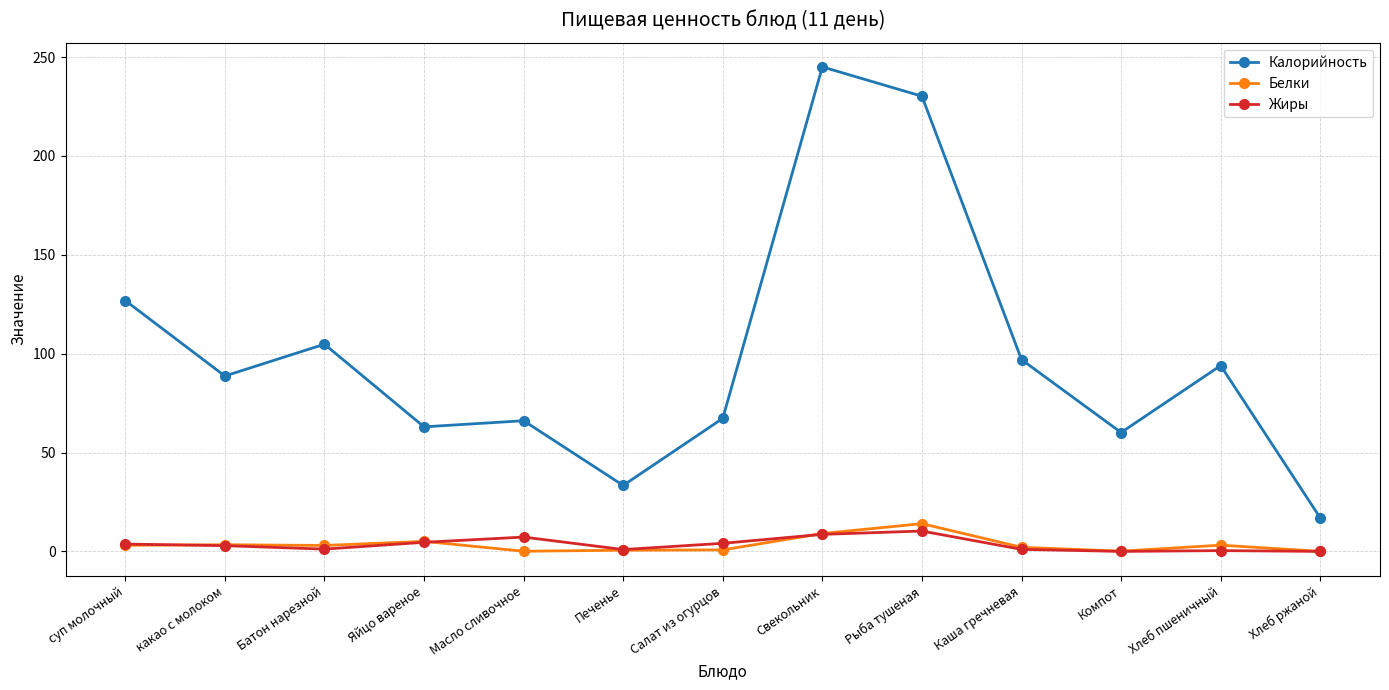

True or false: Калорийность and Белки intersect in this chart.

False